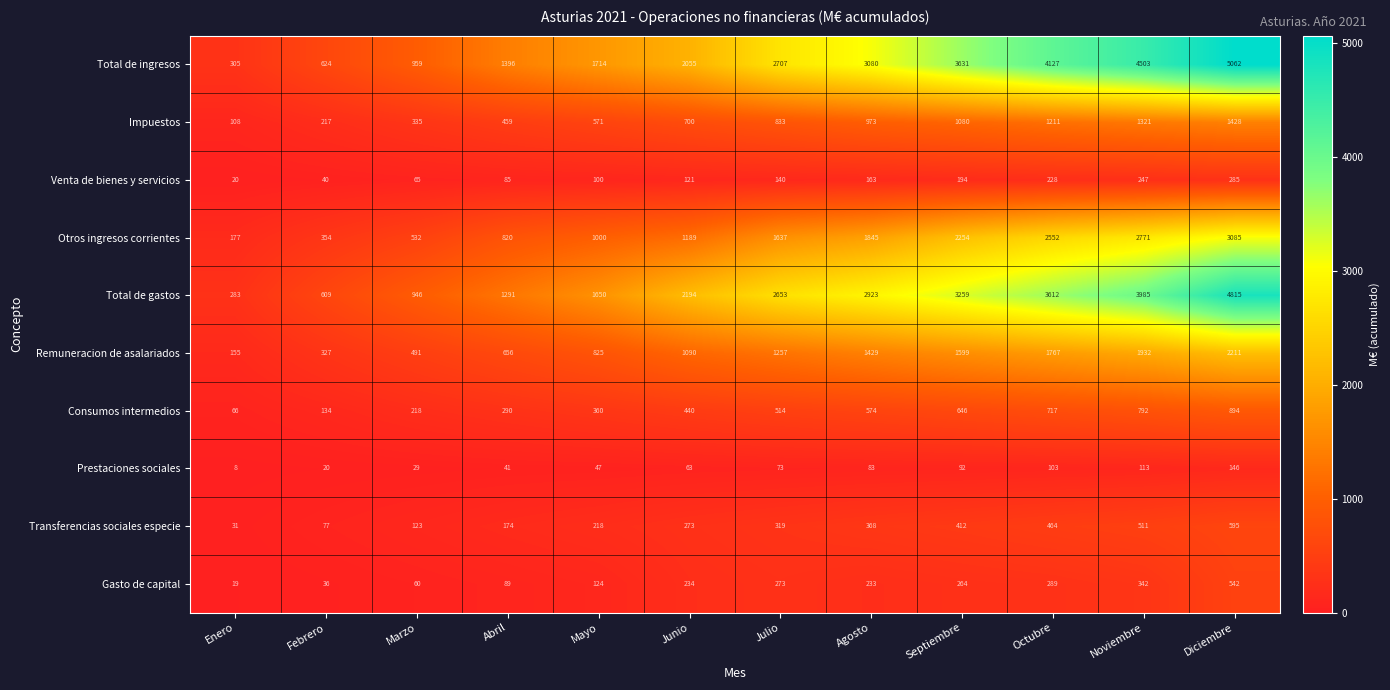

What is the difference between the Venta de bienes y servicios values at Junio and Diciembre?

164